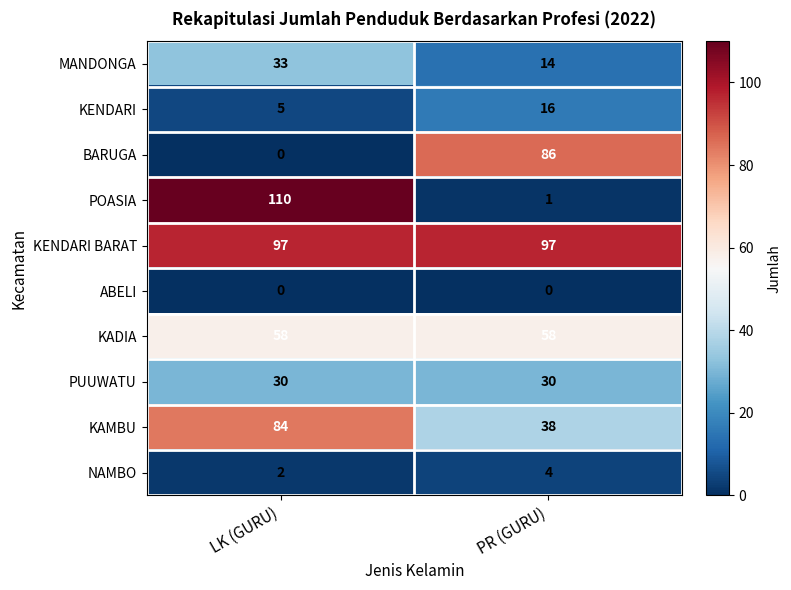

Between LK (GURU) and PR (GURU), which series saw the biggest shift?

POASIA